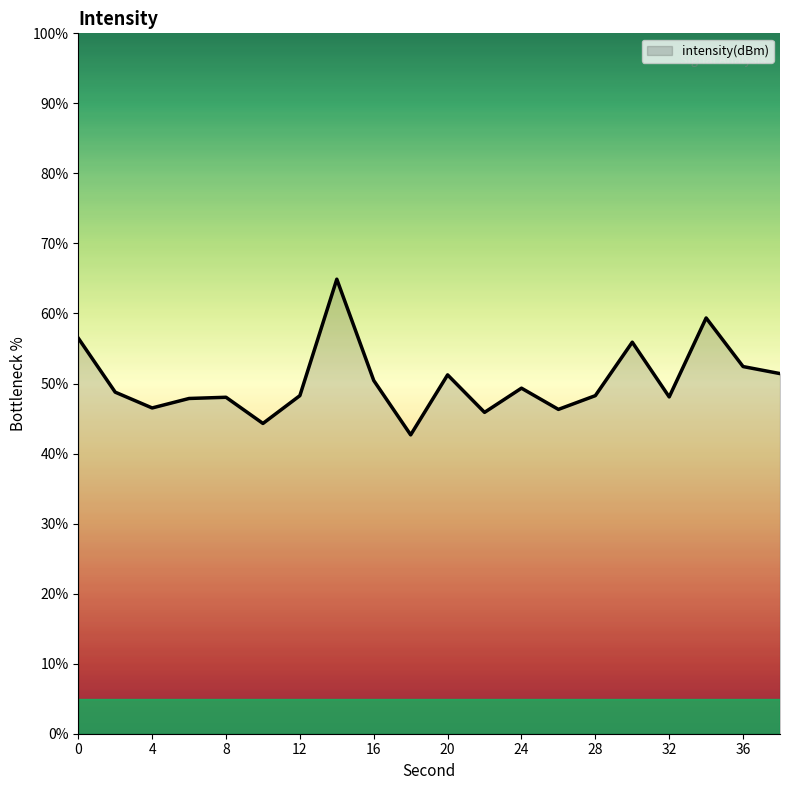

What is the greatest value displayed?

64.9